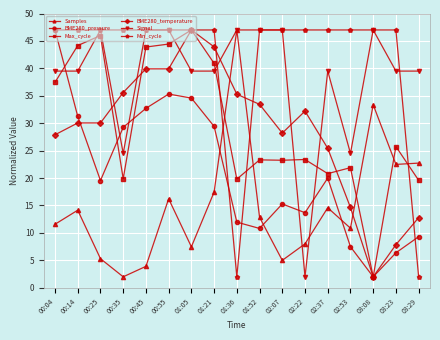

Rank the series at 03:29 from highest to lowest value.

Signal, Samples, Max_cycle, BME280_temperature, BME280_pressure, Min_cycle